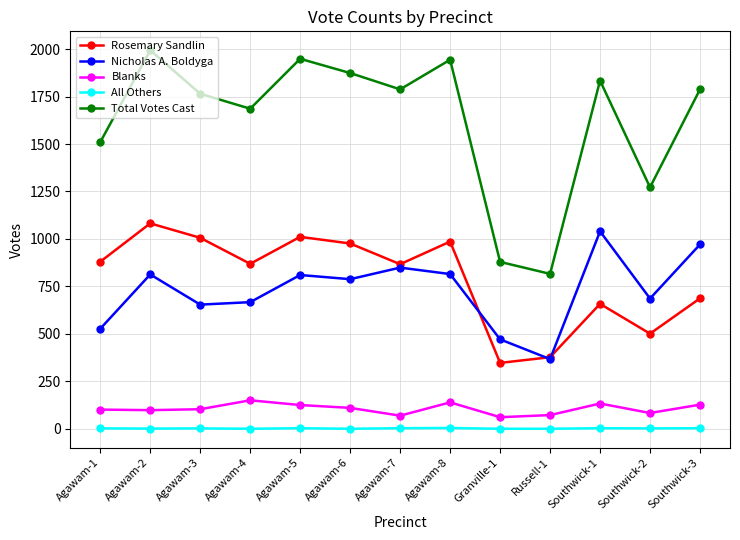

True or false: All Others has a value of 0 at Granville-1.

True